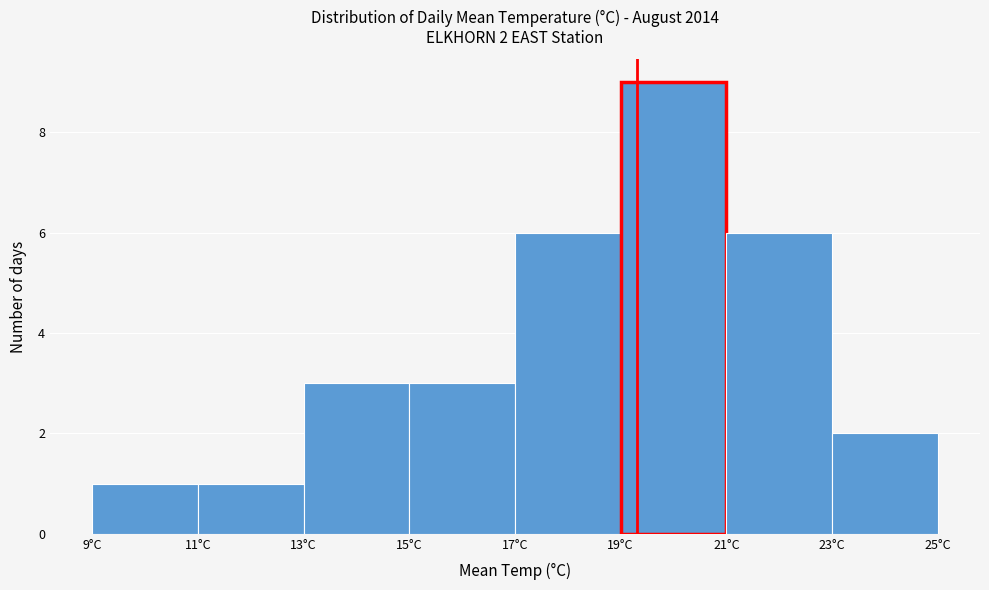

Which range on the x-axis has the tallest bar?

19 to 21